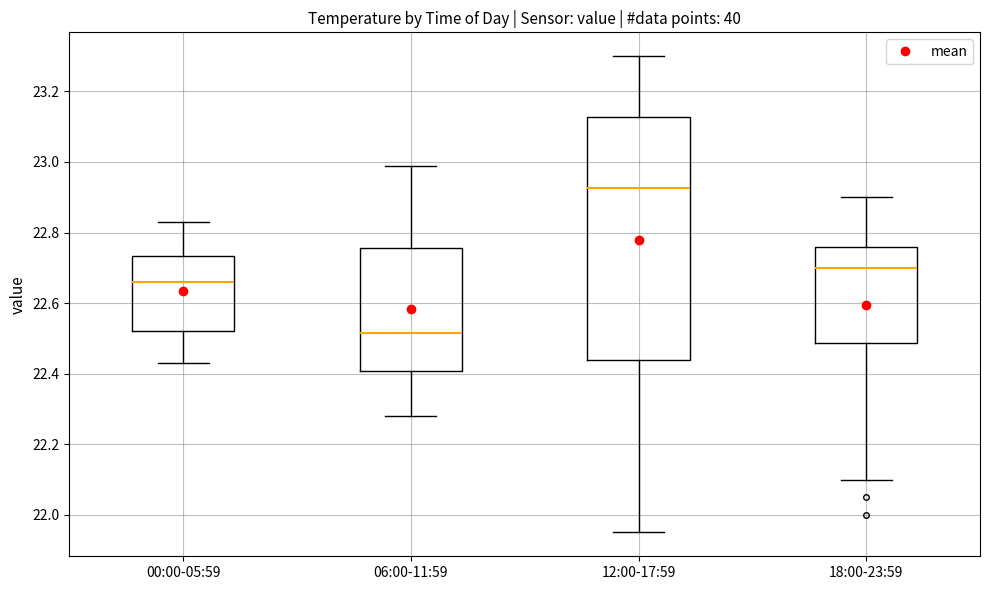

Where does the lower whisker of the box for 12:00-17:59 end on the y-axis? The values are not printed on the chart, so give them approximately, as read against the axis.

21.96